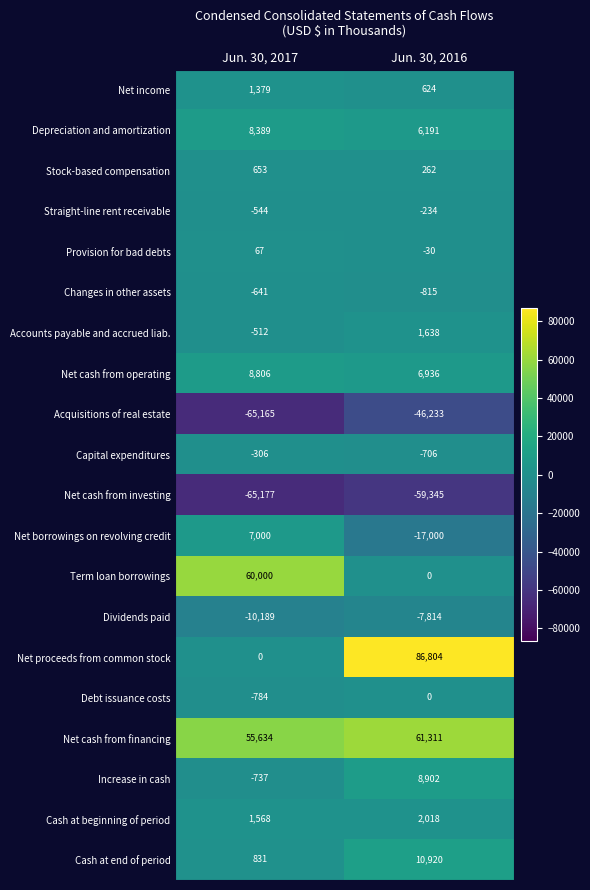

At which label is Straight-line rent receivable closest to -389?

Jun. 30, 2017